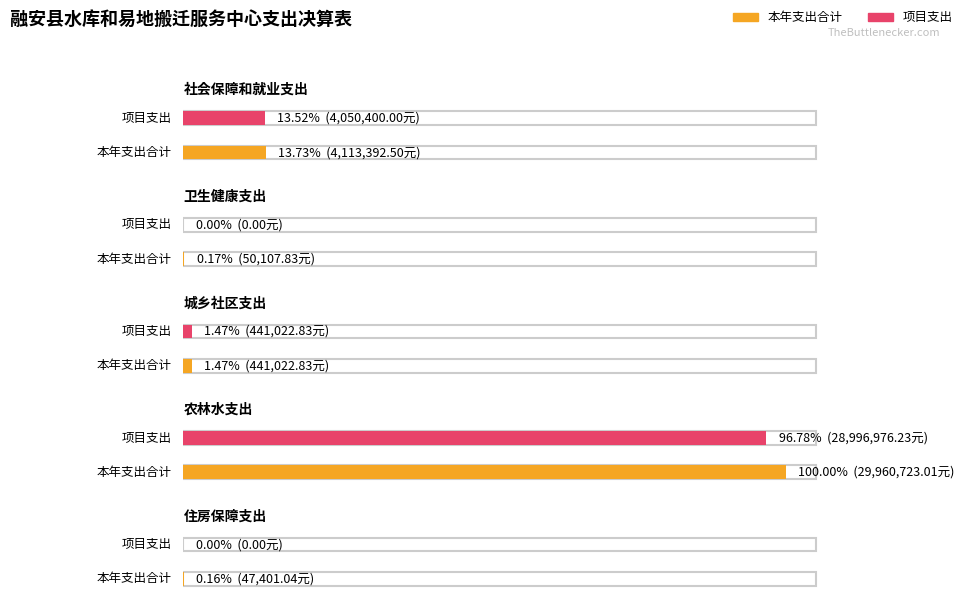

At which category is the sum across all series the highest?

农林水支出